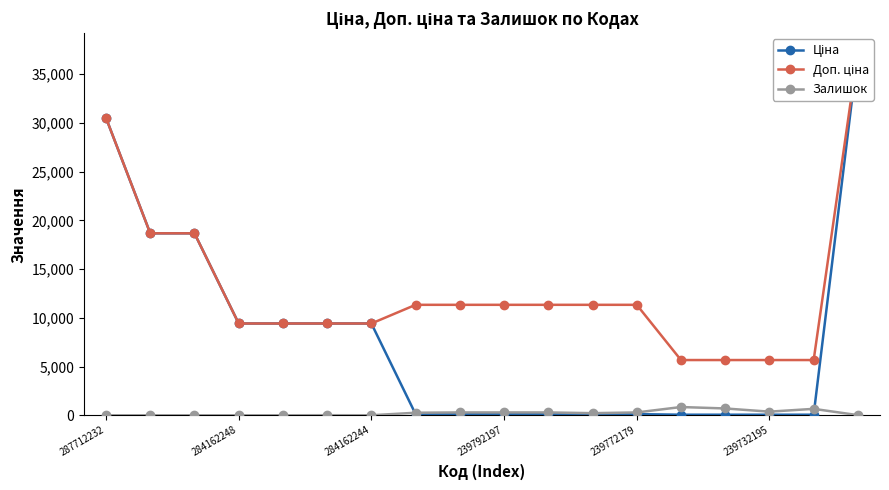

Which series has the largest total across all categories?

Доп. ціна